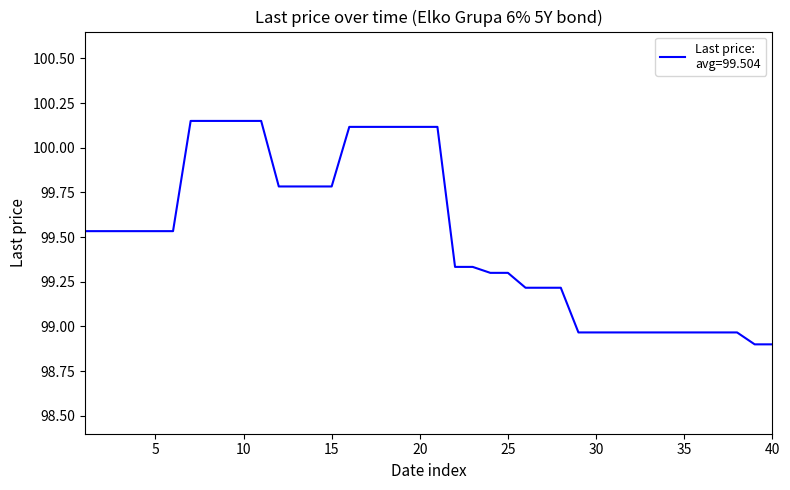

What is the minimum value shown in the chart?

98.9